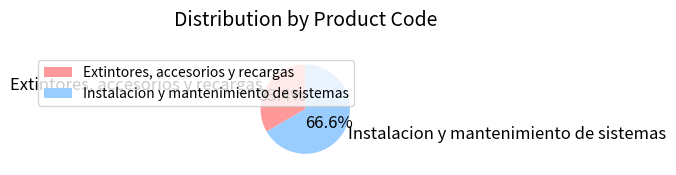

To the nearest percent, what percentage of the pie is Instalacion y mantenimiento de sistemas?

67%